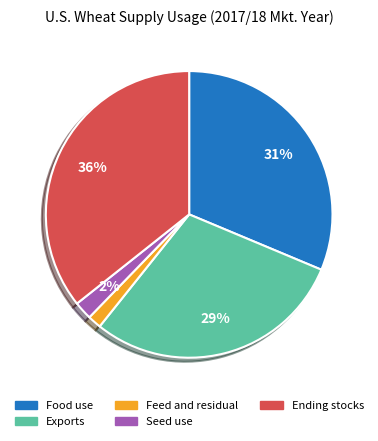

Approximately how many times larger is the value at Feed and residual compared to Exports?

0.1